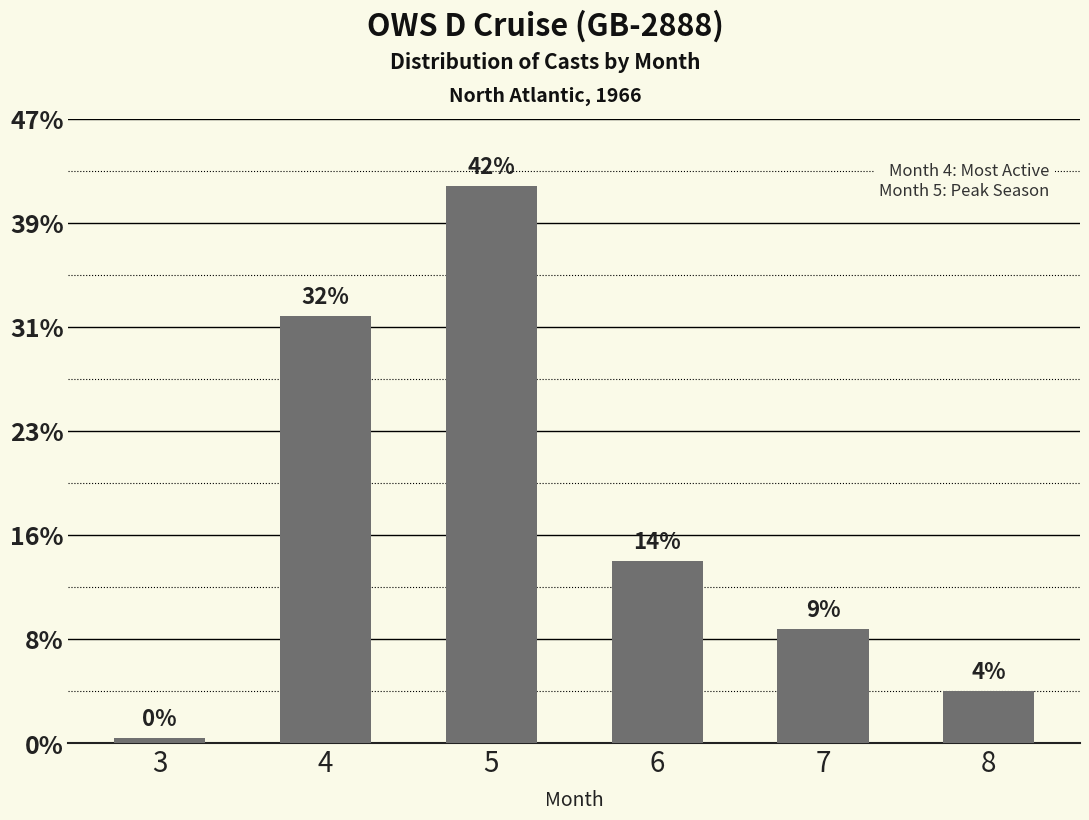

Rank the categories by value from lowest to highest.

3, 8, 7, 6, 4, 5